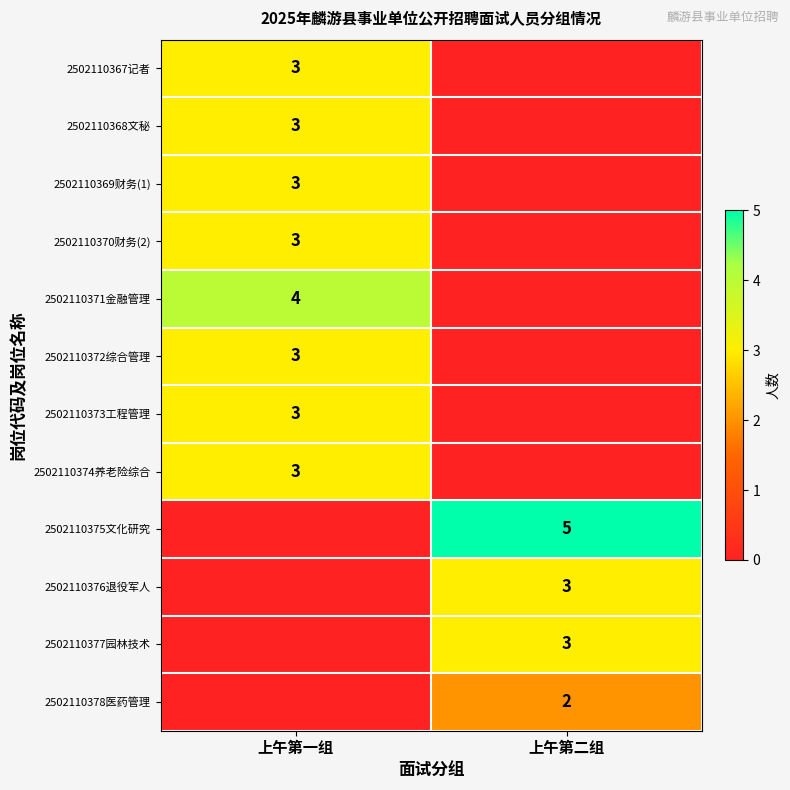

The 2502110374养老险综合 series shows 3 at 上午第一组. True or false?

True